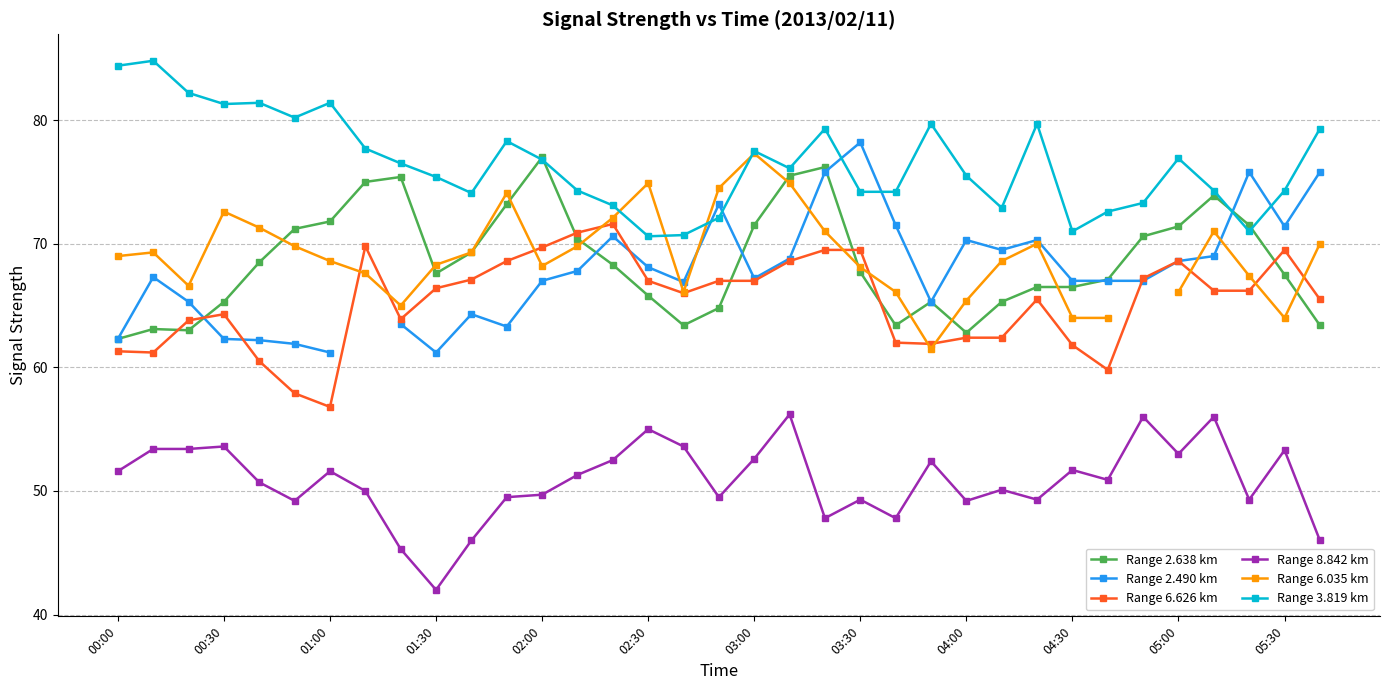

True or false: Range 3.819 km has more than 0 interior local peaks.

True